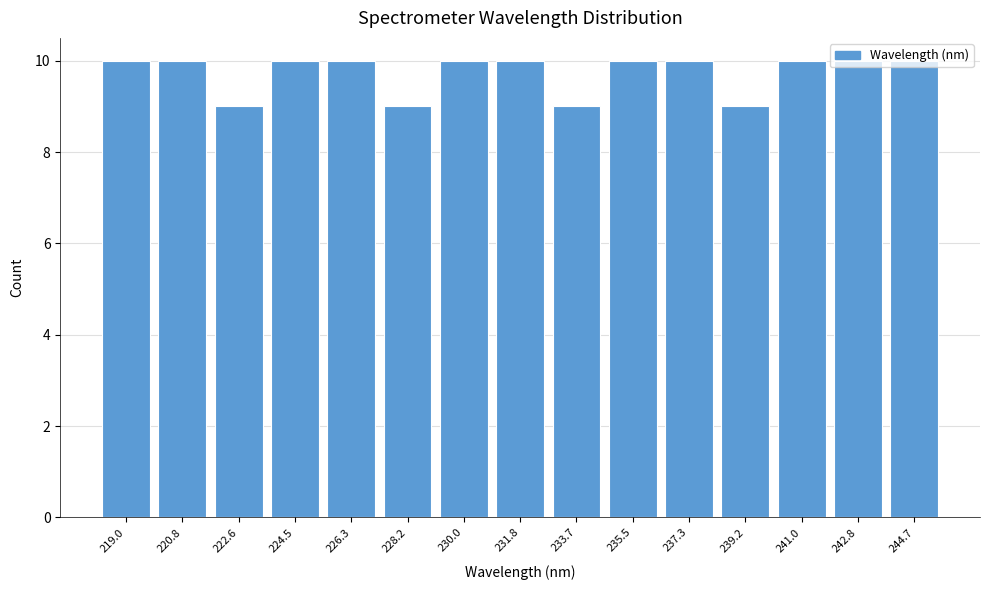

What is the height of the bar covering 219.8 to 221.8 on the x-axis? Neither the bar edges nor the heights are printed on the chart, so give them approximately, as read against the axes.

10